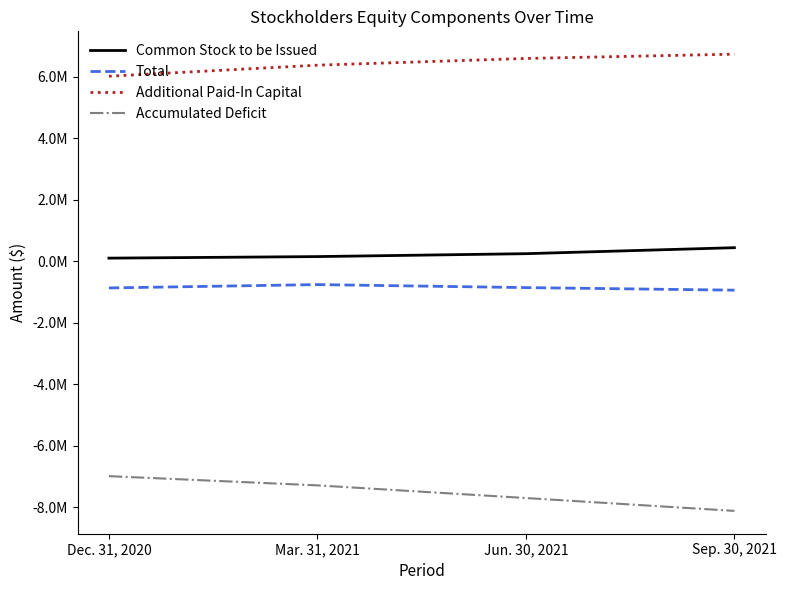

At which category does Total reach its first local peak?

Mar. 31, 2021